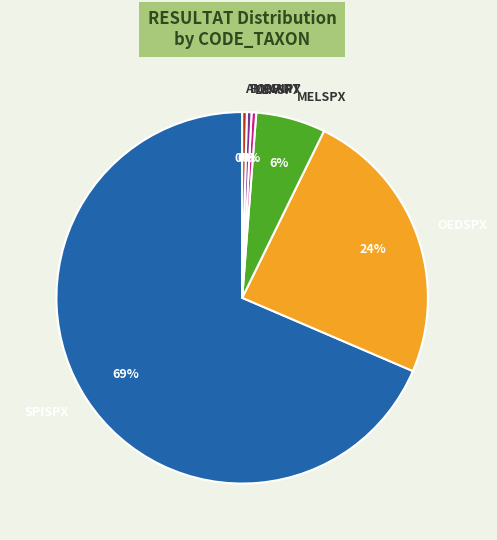

To the nearest percent, what portion does MELSPX represent?

6%